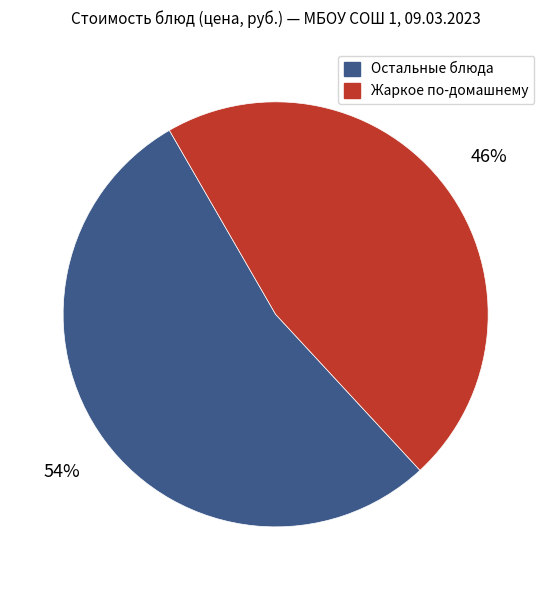

Do Жаркое по-домашнему and Остальные блюда together represent more than half of the pie?

Yes